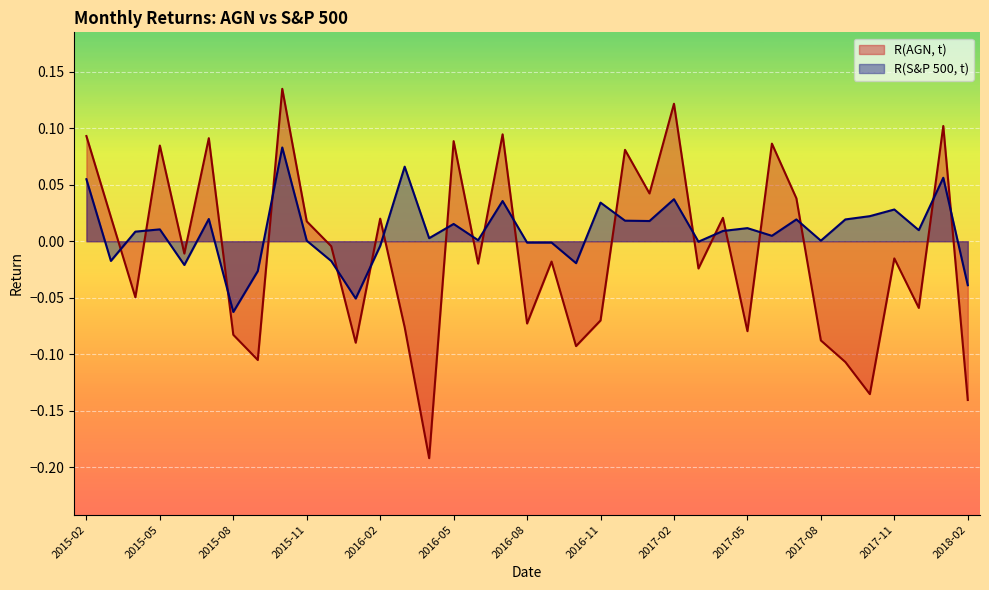

The value of R(AGN, t) at 2018-02 is -0.1. True or false?

True